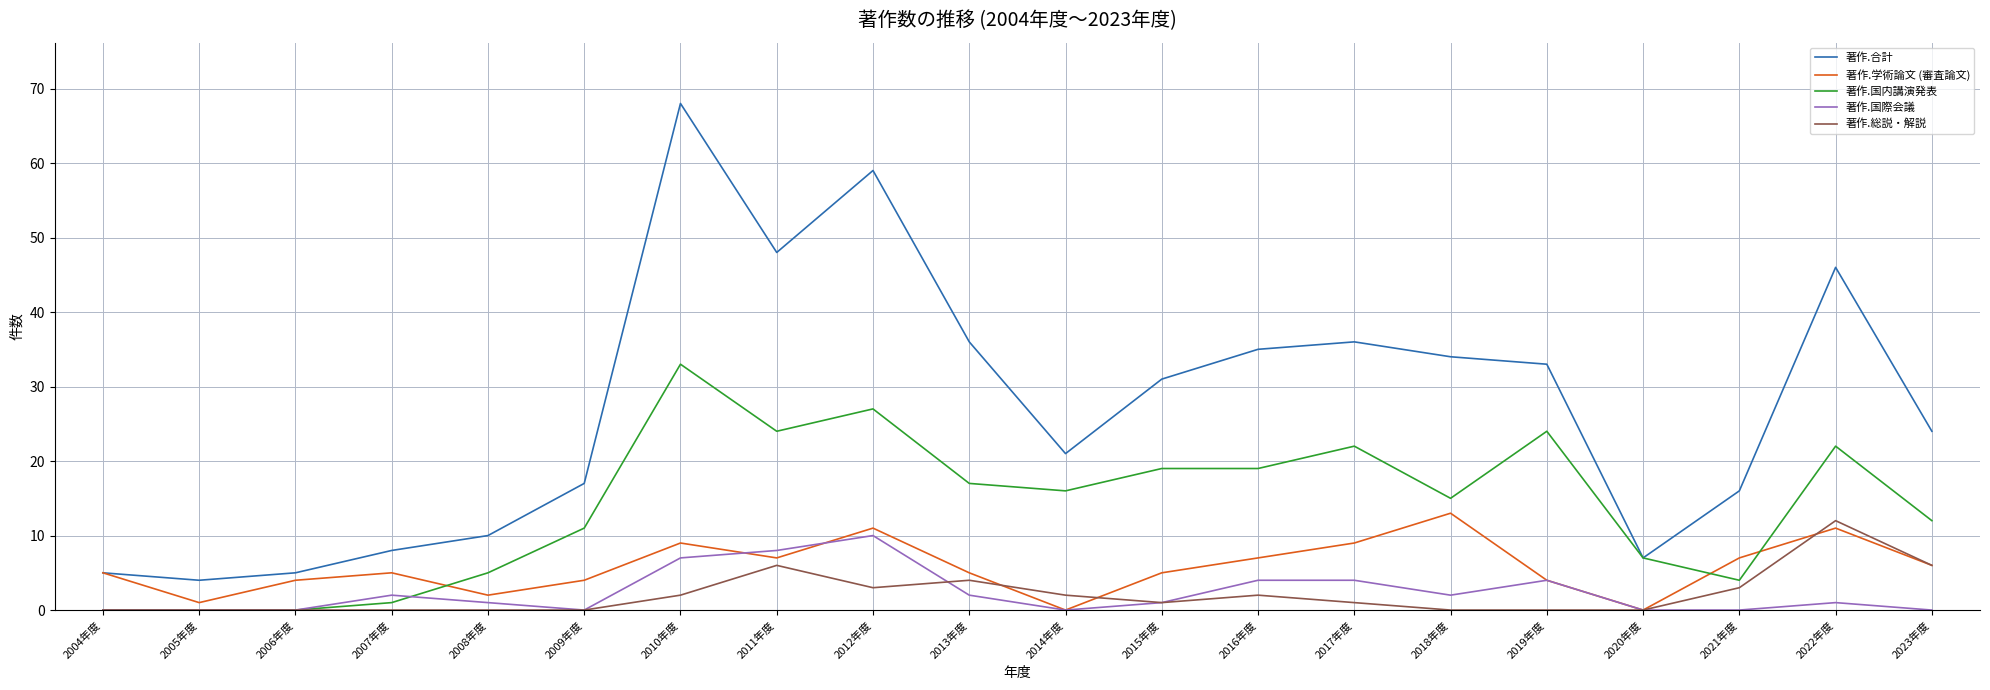

What is the total value across all series at 2011年度?

93